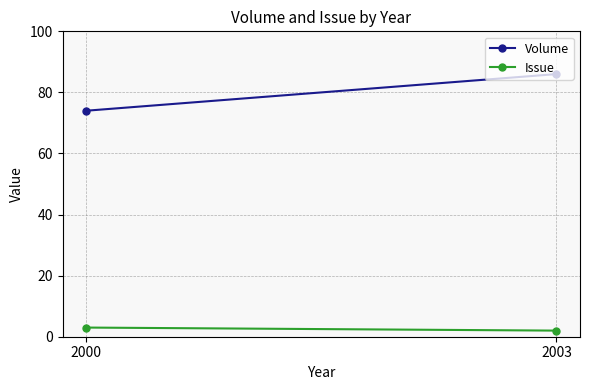

Is the value of Issue at 2000 greater than the value of Volume at 2003?

No